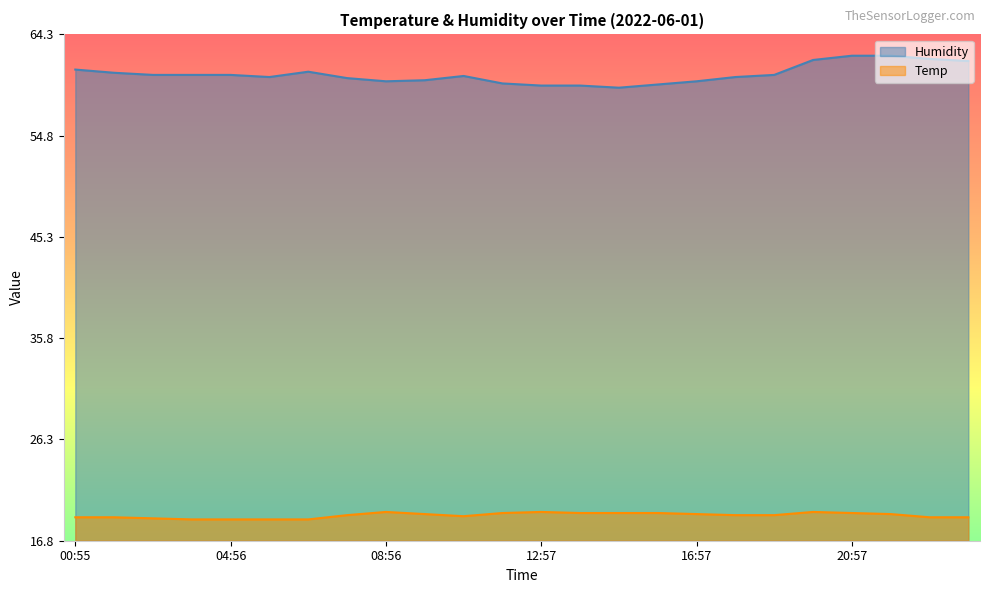

Which category has the lowest value in the Humidity series?

14:57